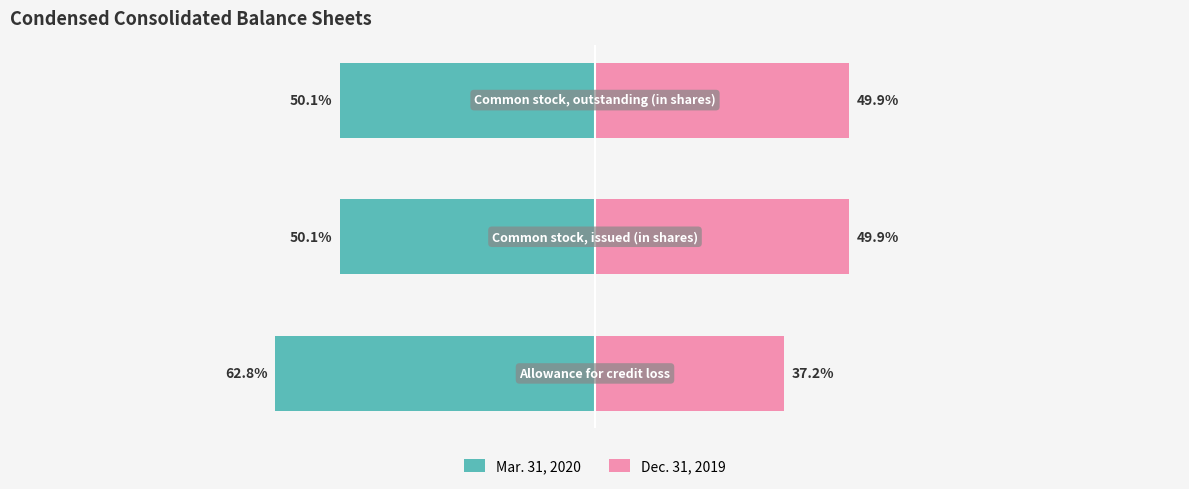

What is the sum of all Dec. 31, 2019 values?

136.9